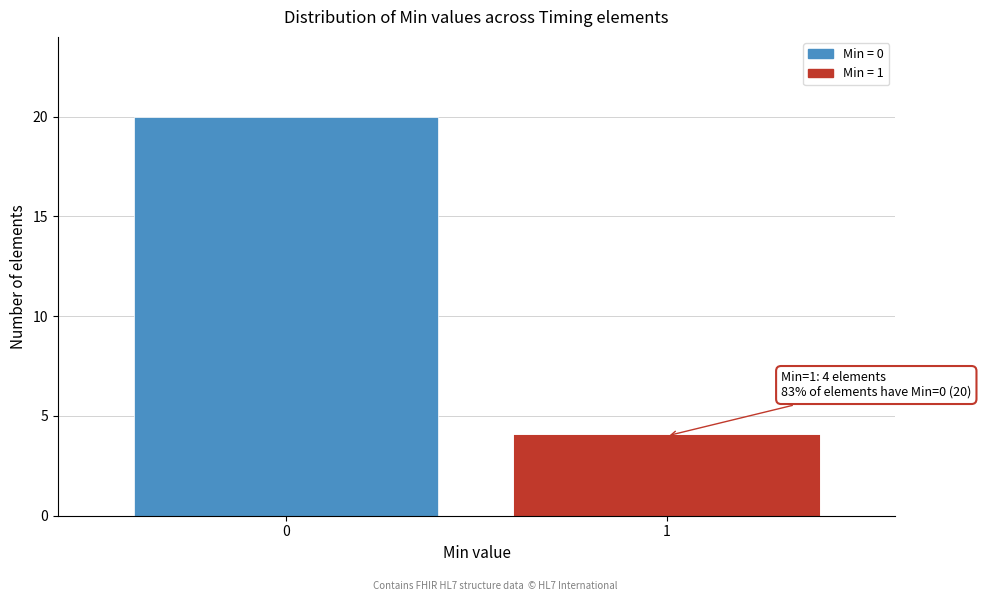

Reading left to right, transcribe all the data shown in this chart.

20	4